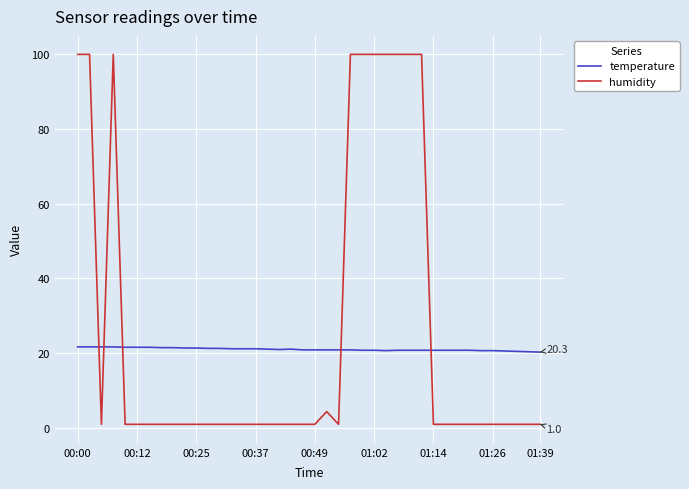

What is the highest value of the temperature series?

21.7